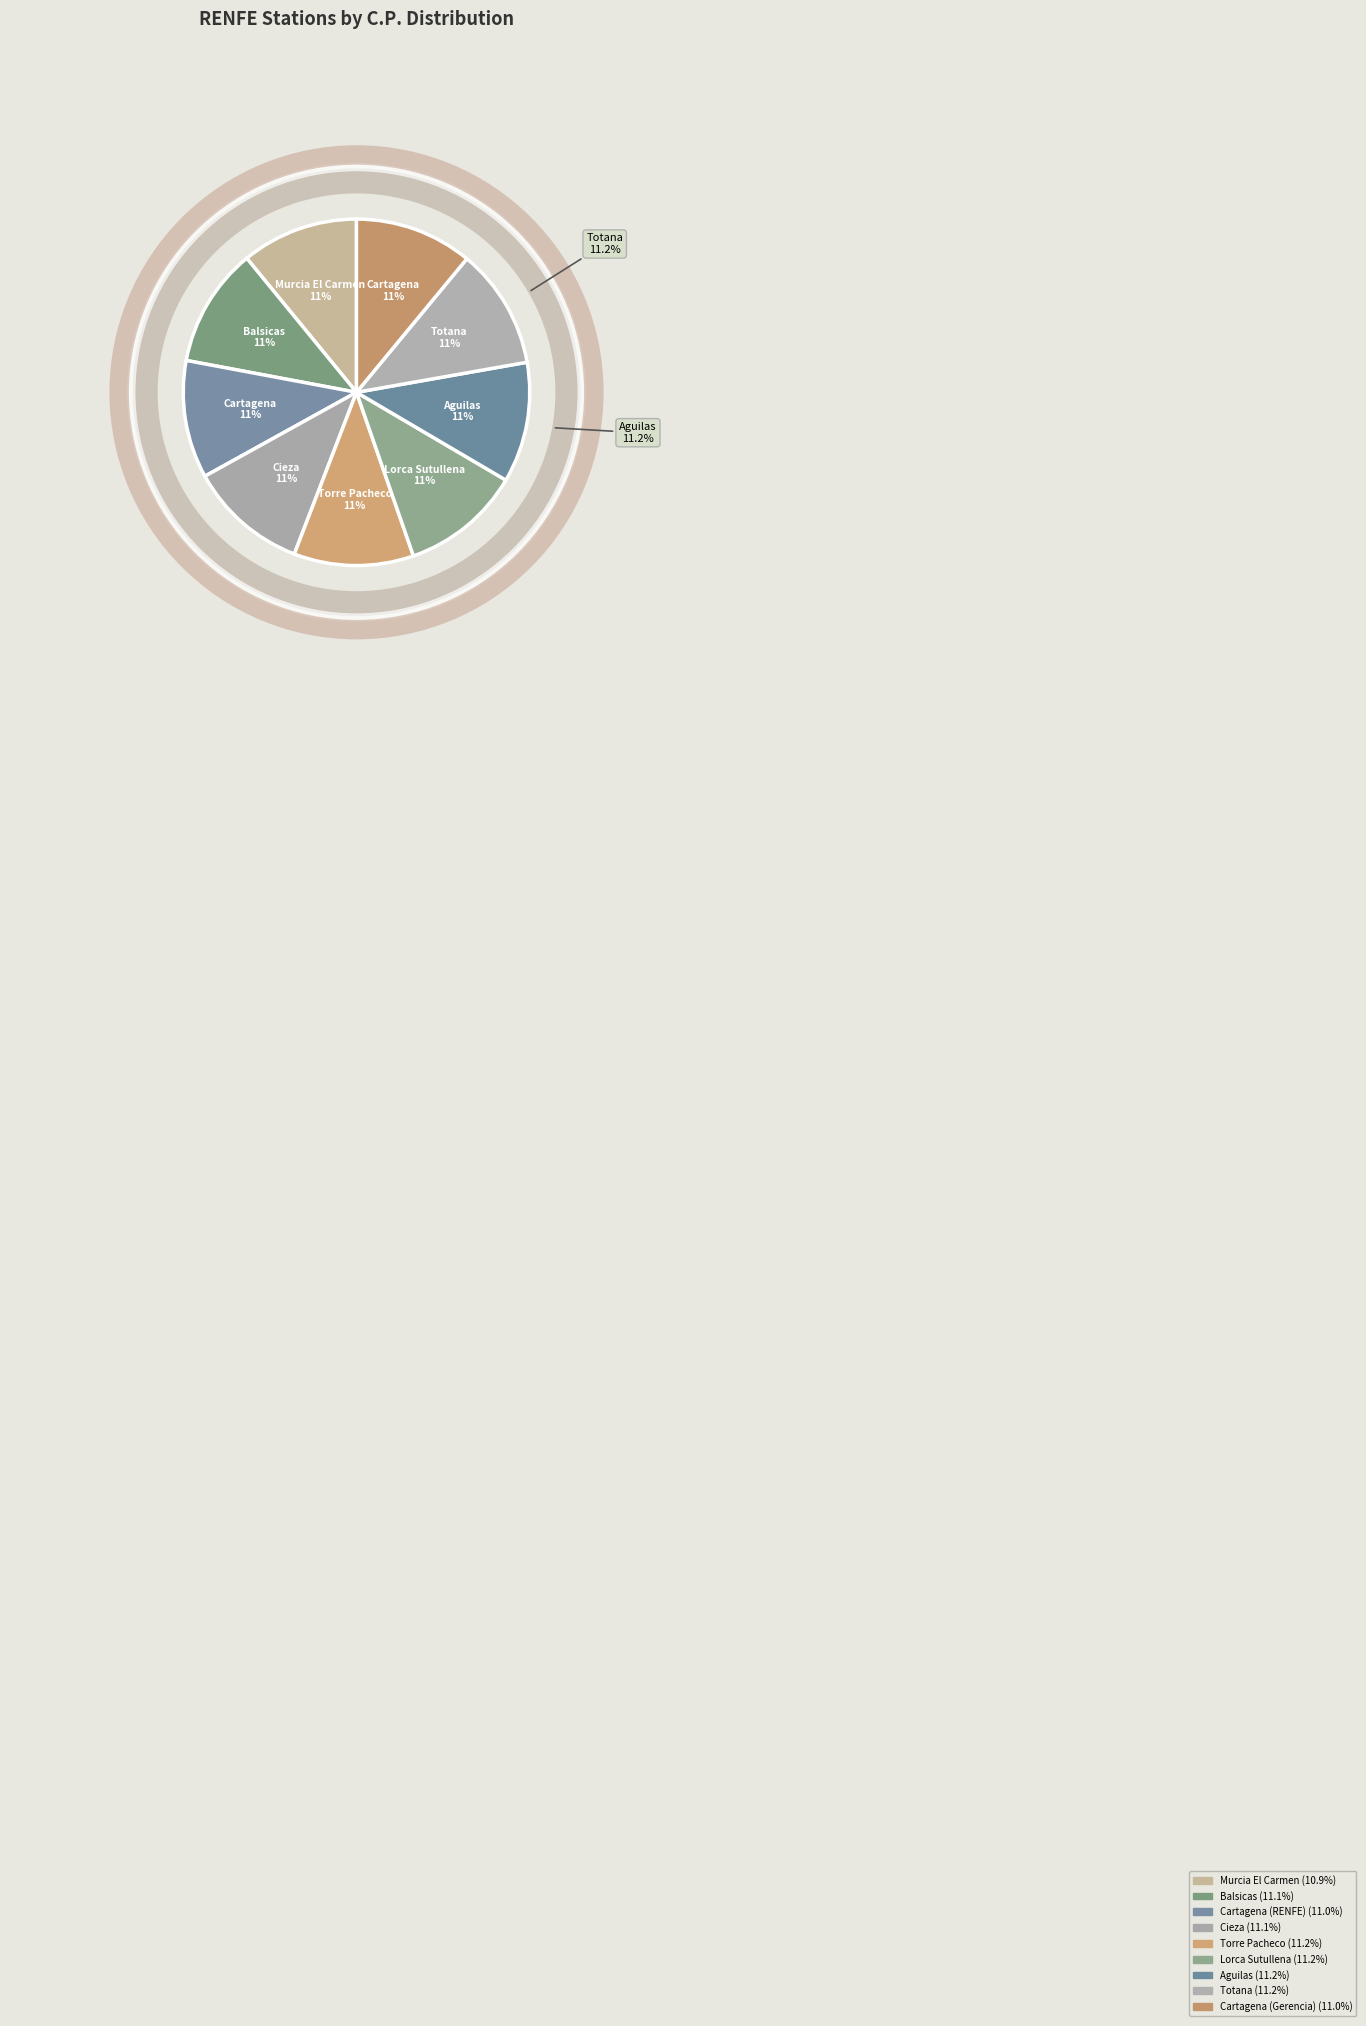

What percentage is NOT represented by Totana?

88.8%